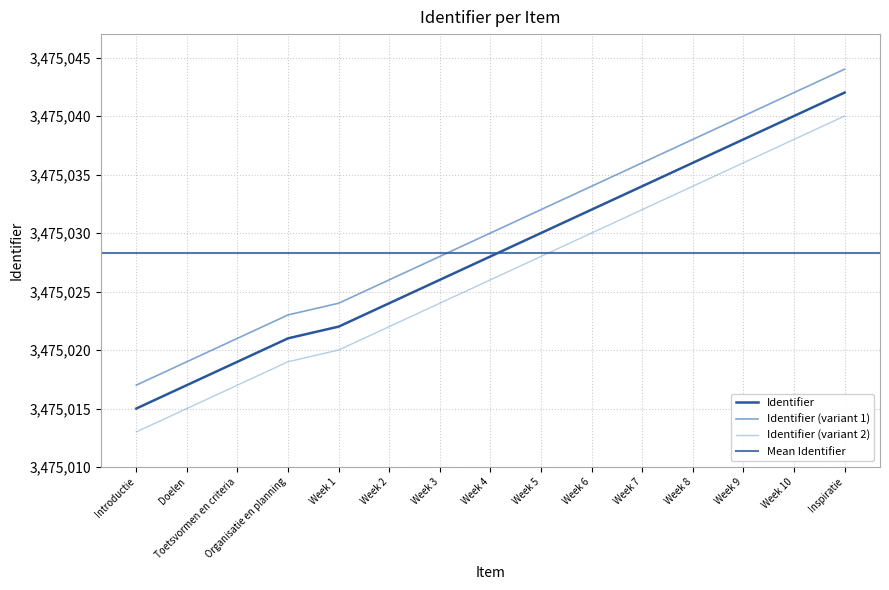

True or false: there are more than 0 points higher than both neighbors.

False